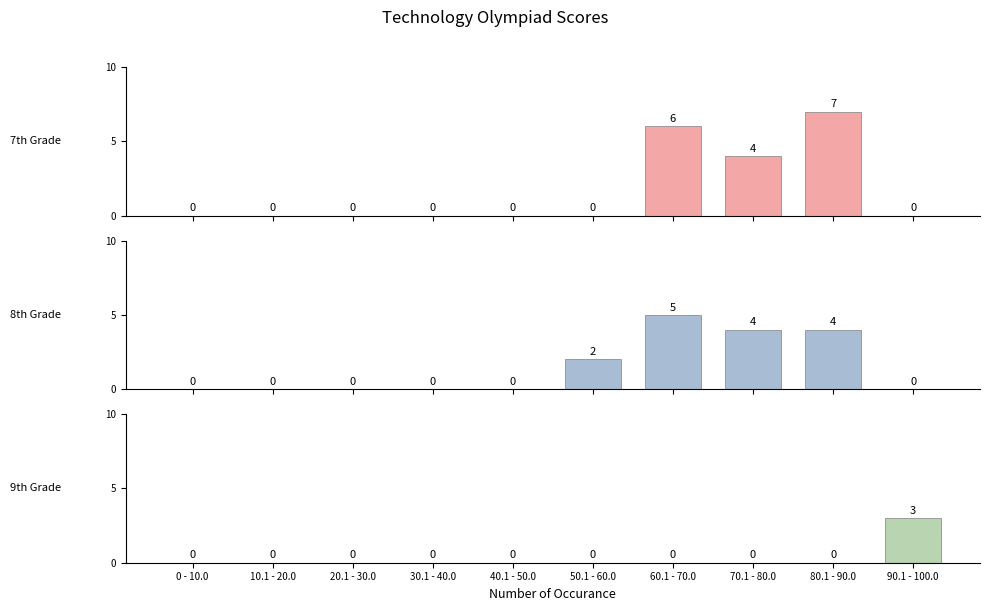

True or false: 7th Grade has a value of 0 at 0 - 10.0.

True